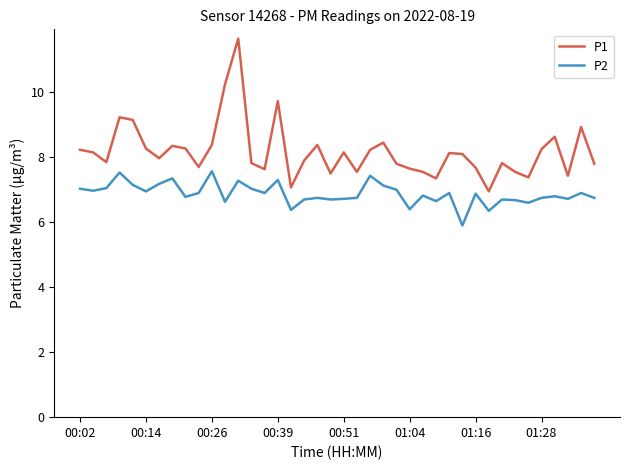

True or false: P1 and P2 cross at least once.

False